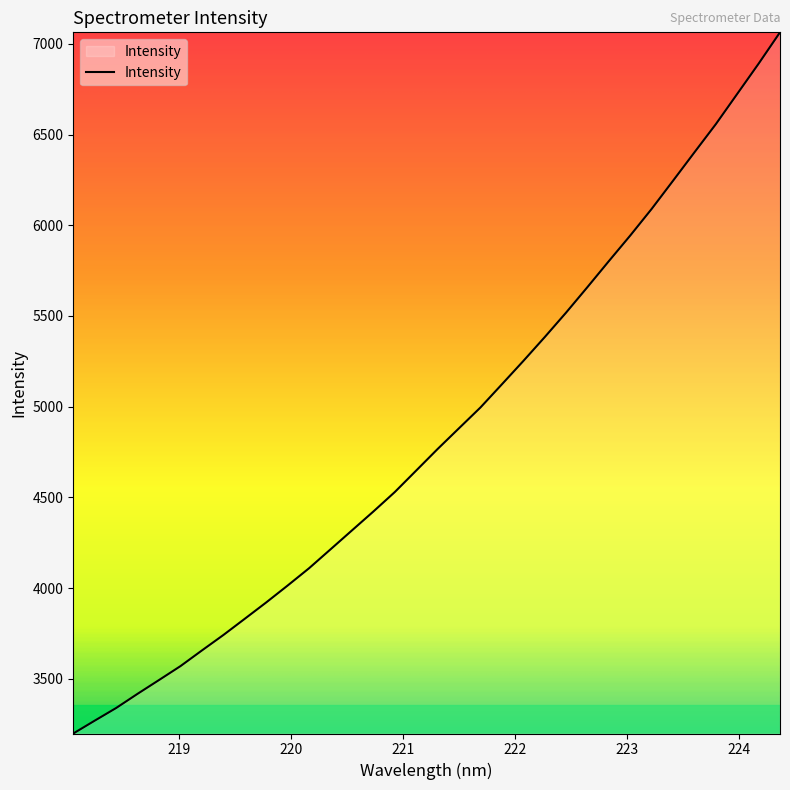

What is the difference between the maximum and minimum values?

3866.1